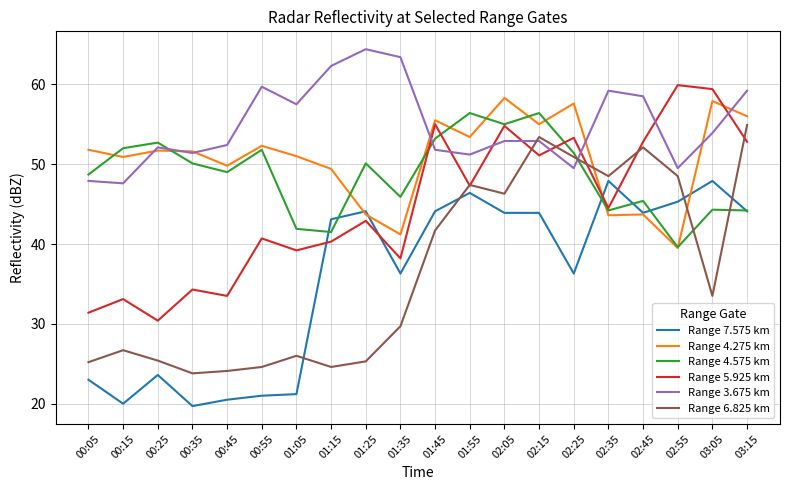

After their last crossing, which series has the higher values: Range 5.925 km or Range 6.825 km?

Range 6.825 km